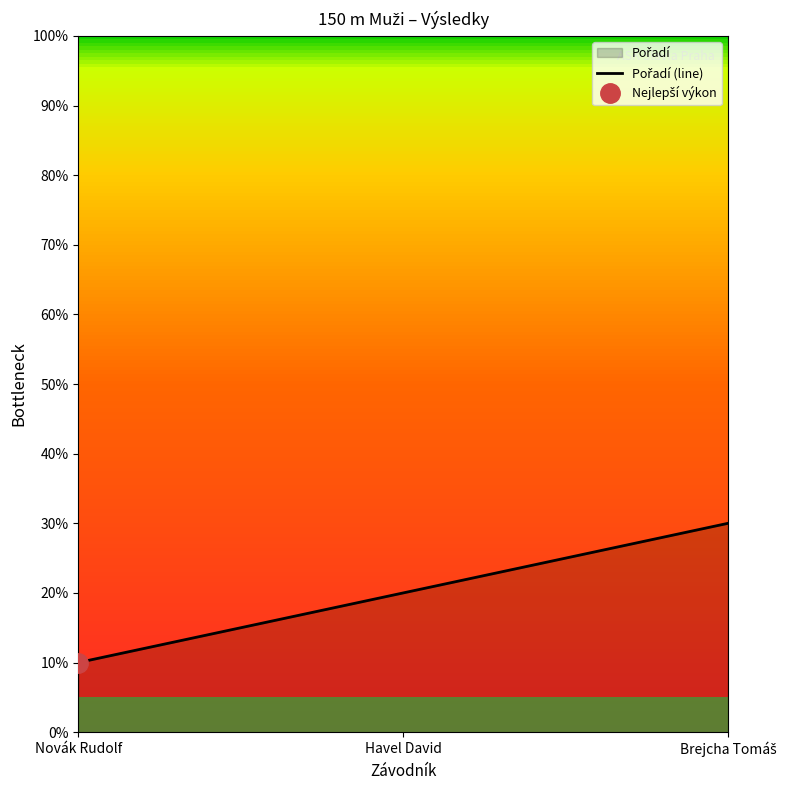

Count the number of categories in the chart.

3